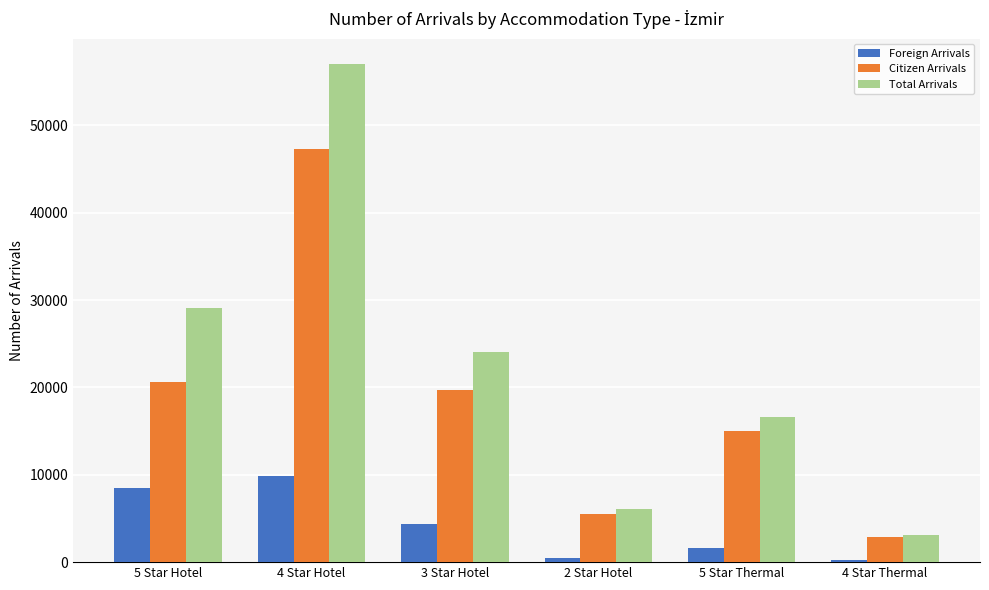

How many values in the Foreign Arrivals series are below 4361?

3